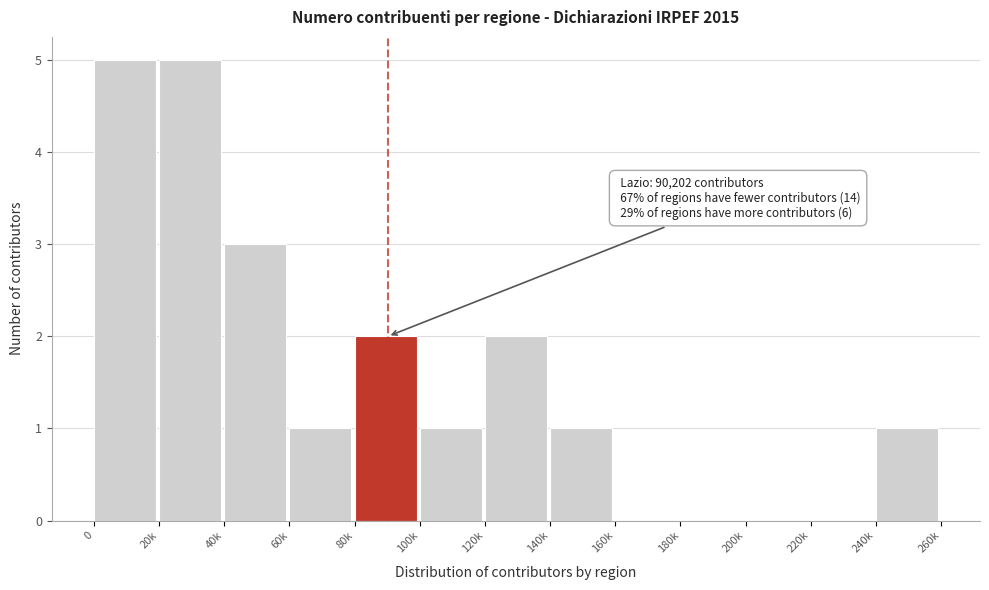

Reading left to right, extract all data points from this chart.

0=5	20k=5	40k=3	60k=1	80k=2	100k=1	120k=2	140k=1	160k=0	180k=0	200k=0	220k=0	240k=1